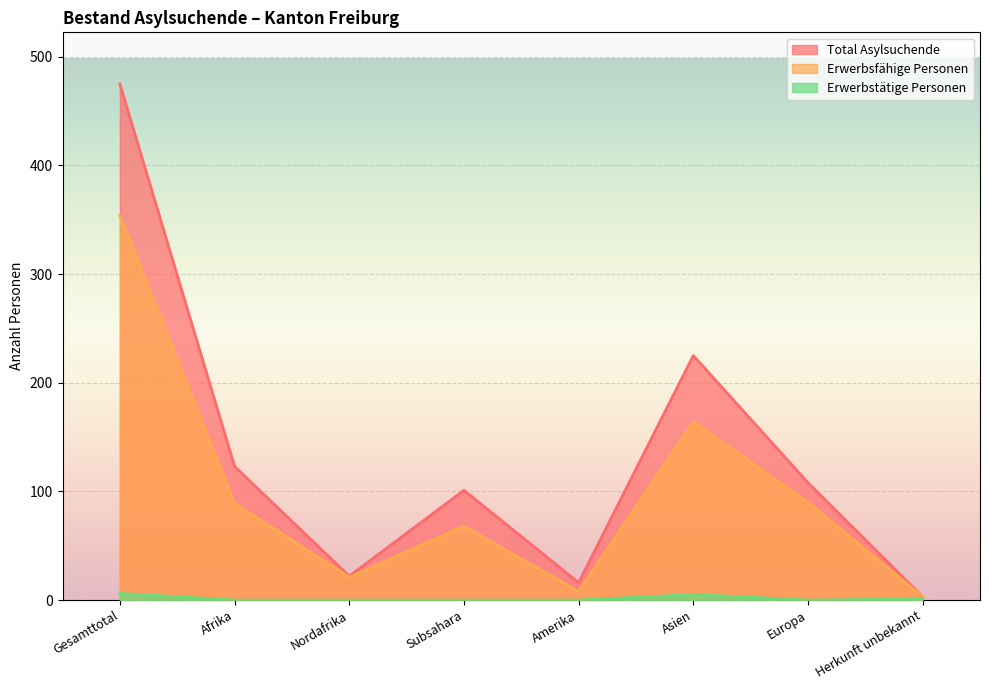

What is the value of the Erwerbsfähige Personen point at the 5th from the left?

8